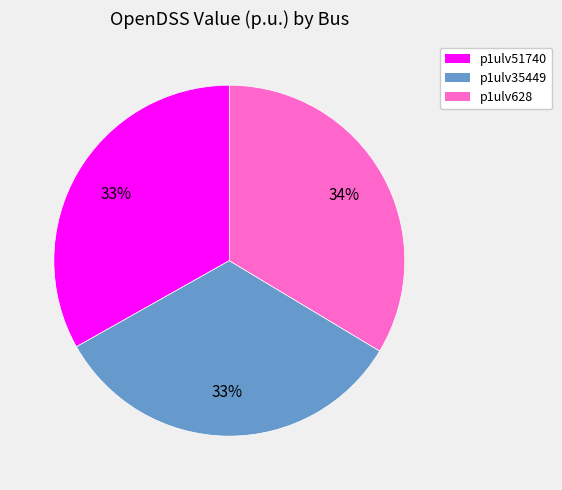

Count the number of slices in the pie.

3